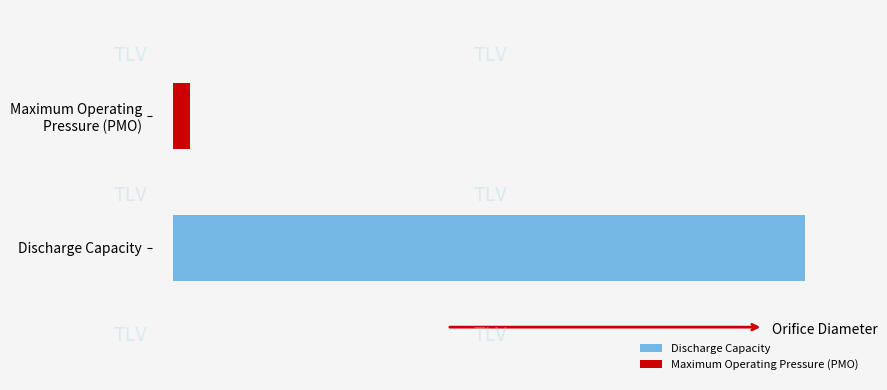

Is it true that Discharge Capacity equals 4 at 5?

False